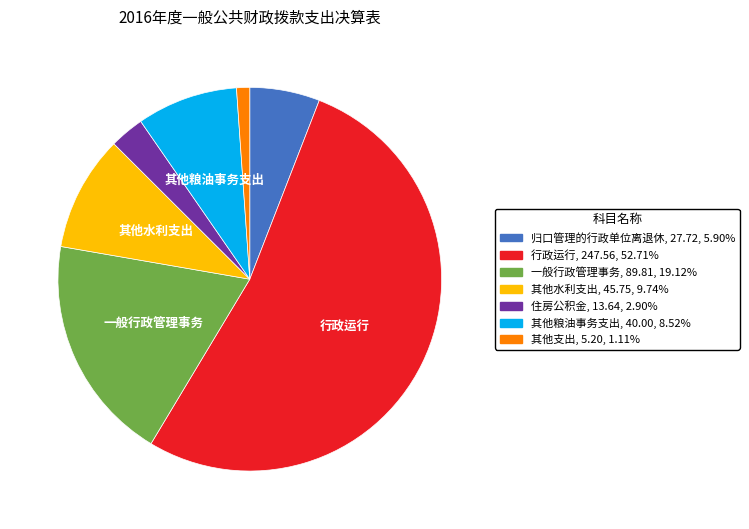

Is there a majority slice in this chart?

Yes